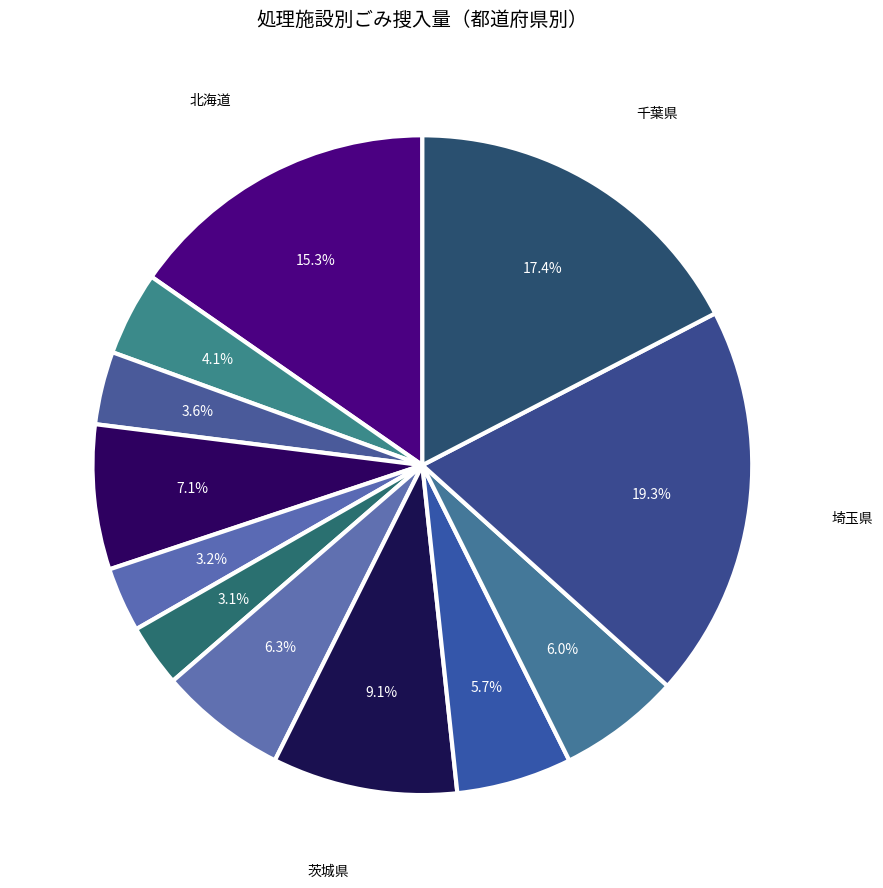

How many slices are in this pie chart?

12